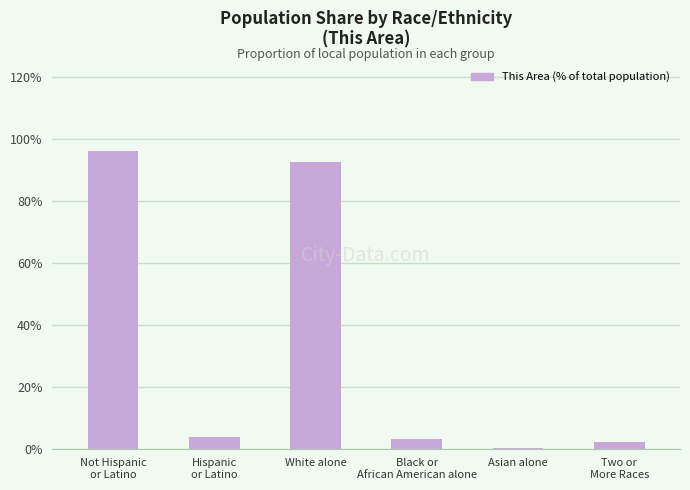

How many distinct data groups are displayed?

1